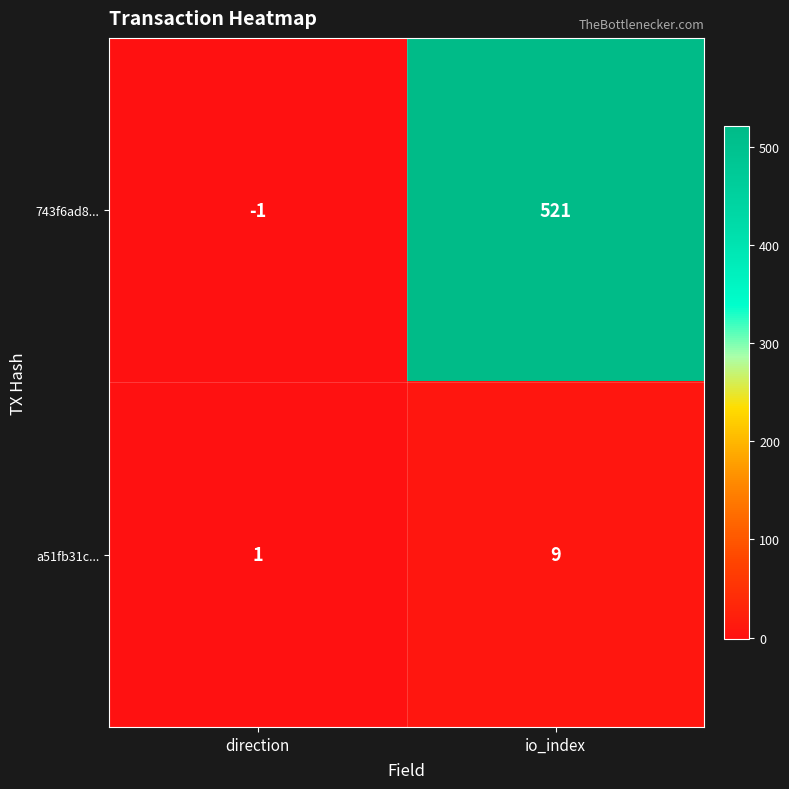

At how many categories does at least one series exceed 57?

1